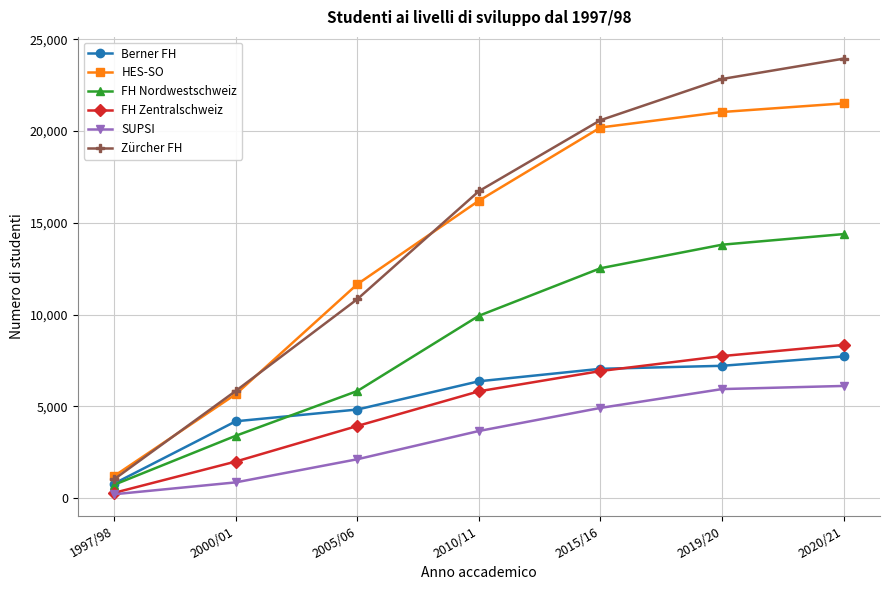

Between 2010/11 and 2019/20, which series saw the biggest shift?

Zürcher FH